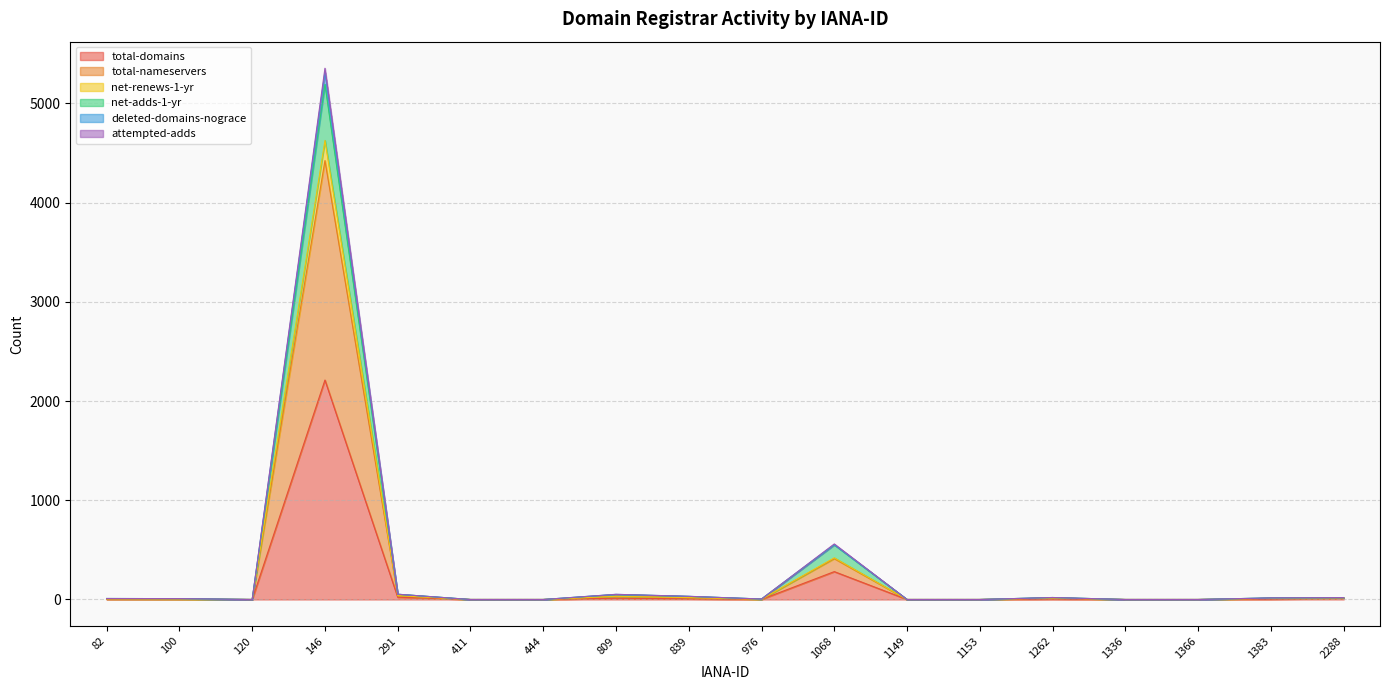

Is it true that deleted-domains-nograce equals 0 at 1153?

True